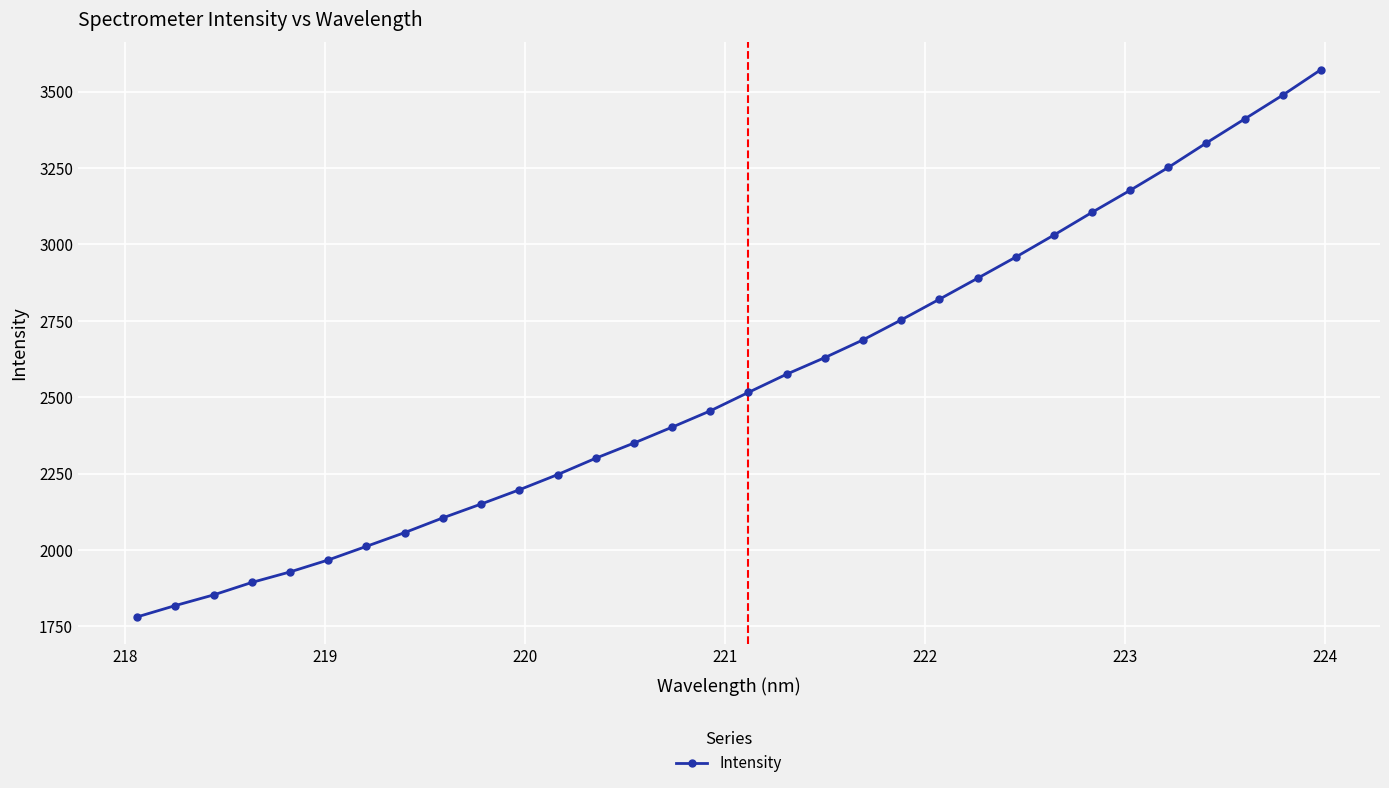

What is the minimum value shown in the chart?

1780.8